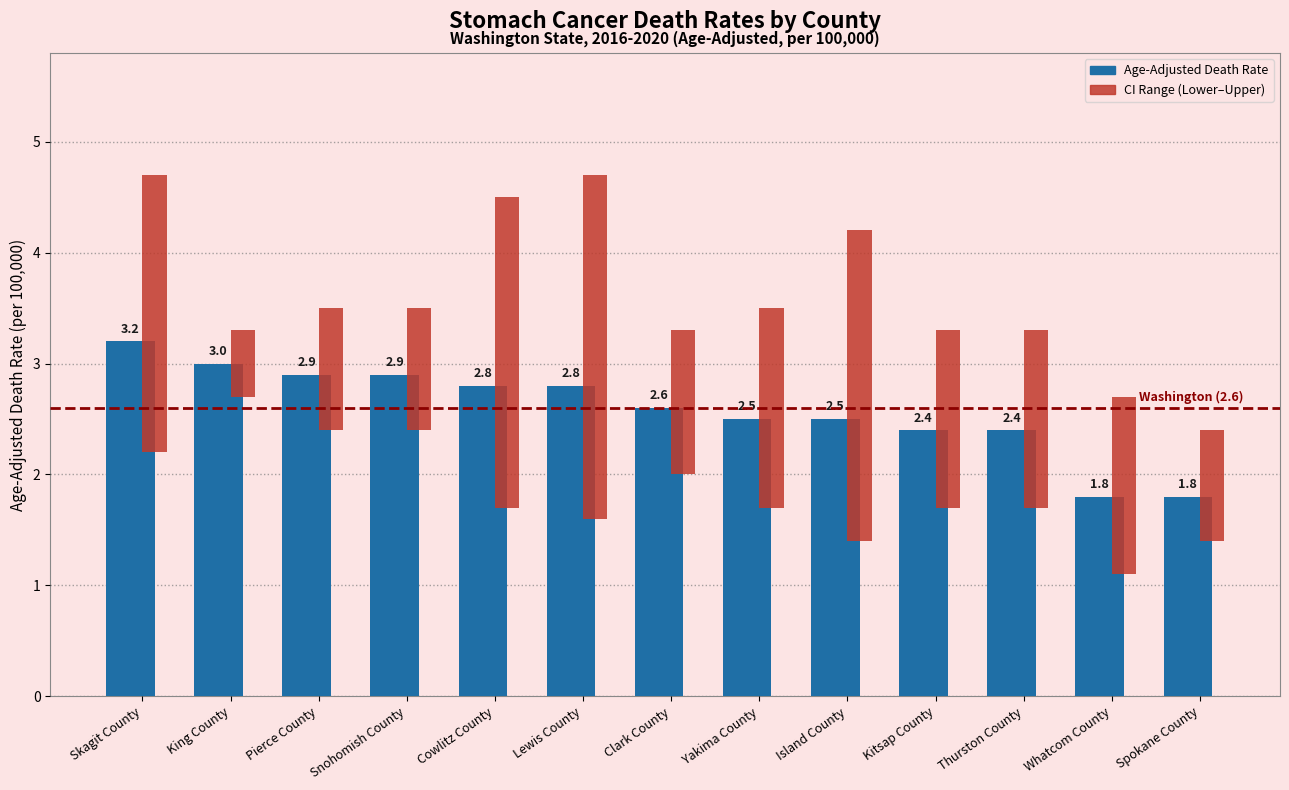

At which category is the sum across all series the highest?

Skagit County